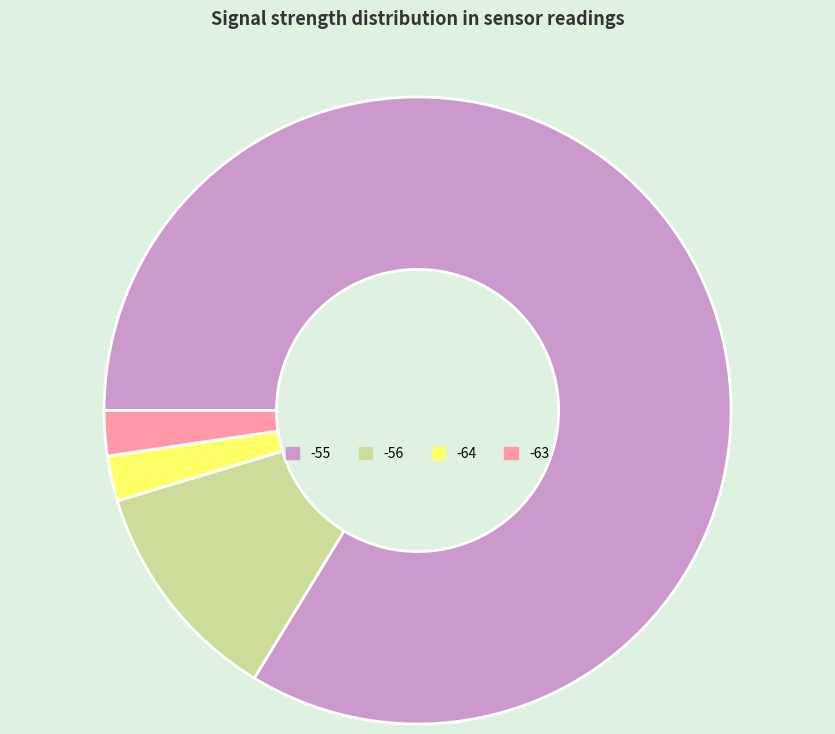

How many slices are in this pie chart?

4